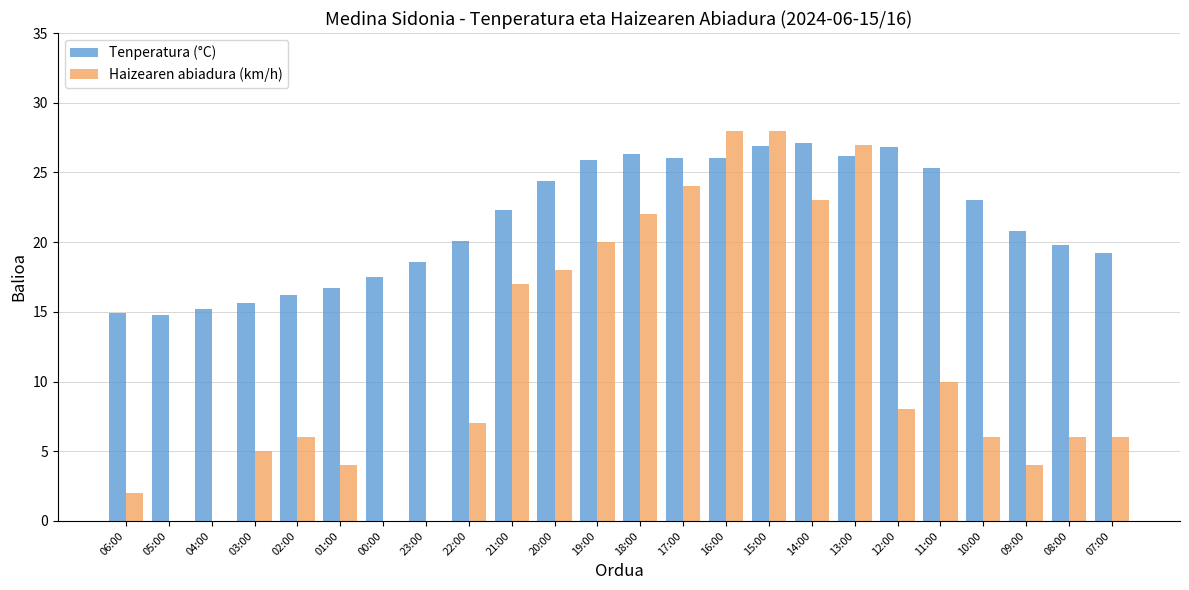

The Tenperatura (°C) series shows 10.2 at 19:00. True or false?

False